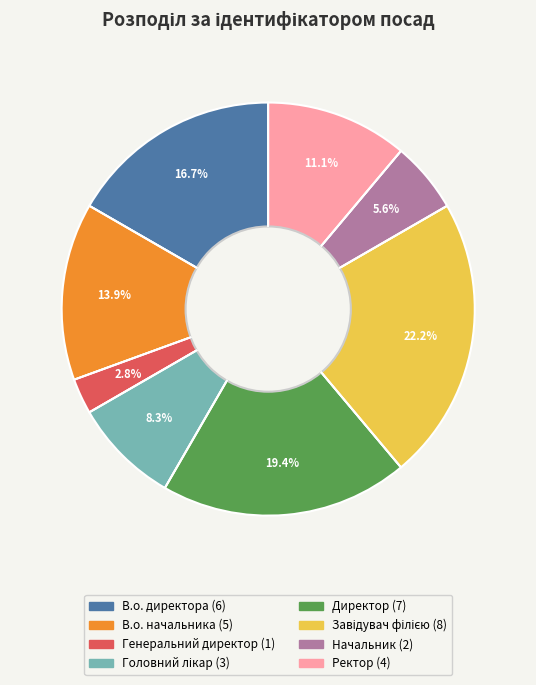

Which category has the smallest portion of the pie?

Генеральний директор